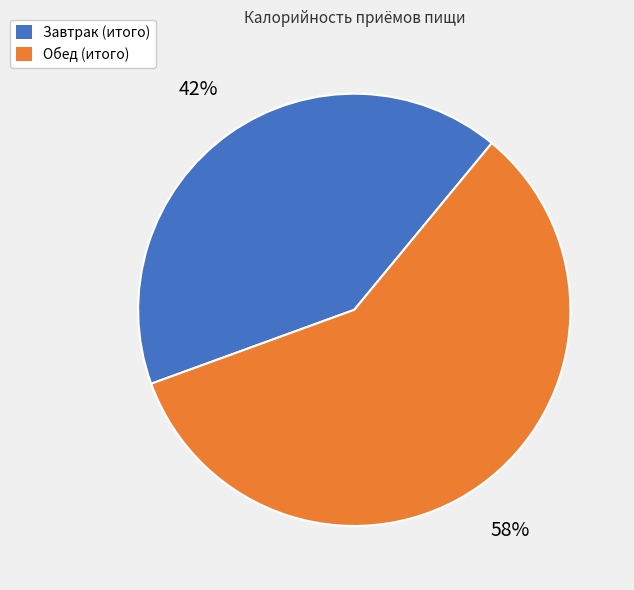

The Завтрак (итого) slice represents 42% of the pie. True or false?

True